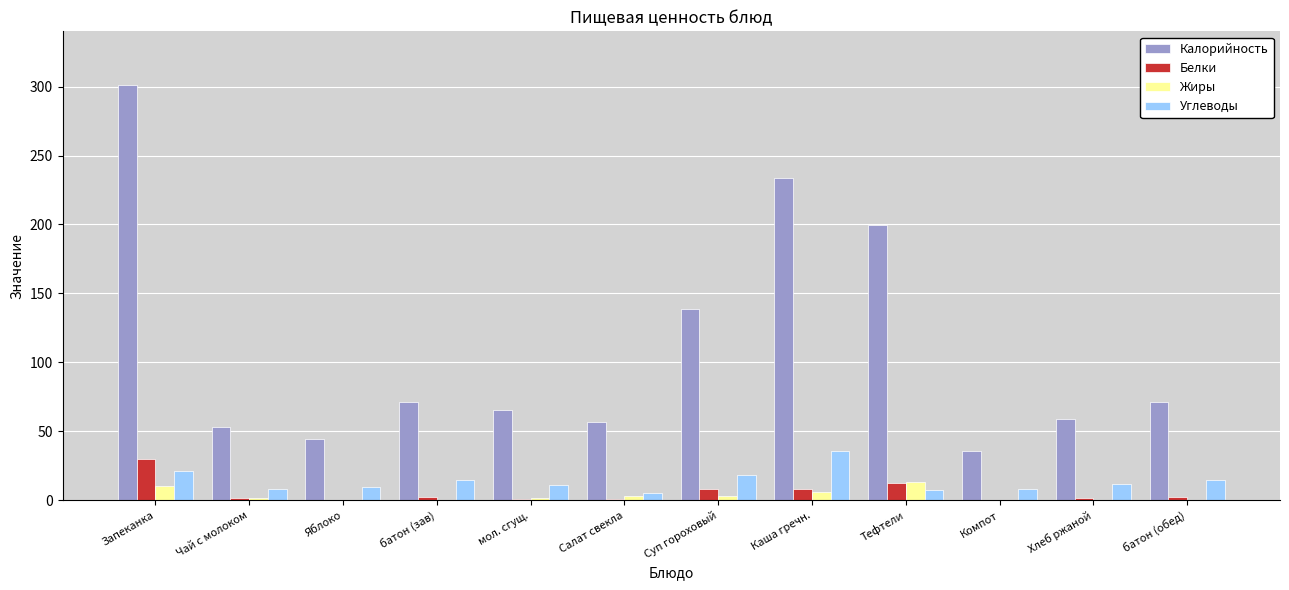

Are the bars grouped side by side (vs. stacked)?

Yes